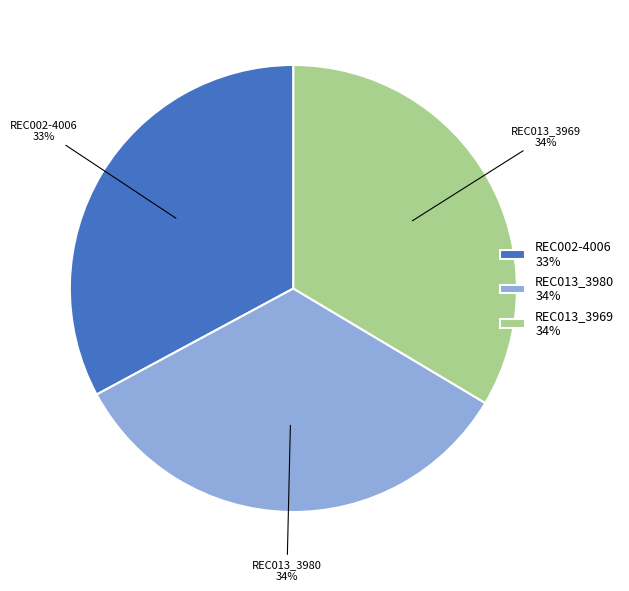

Combined, do REC013_3980 and REC002-4006 account for over 50%?

Yes